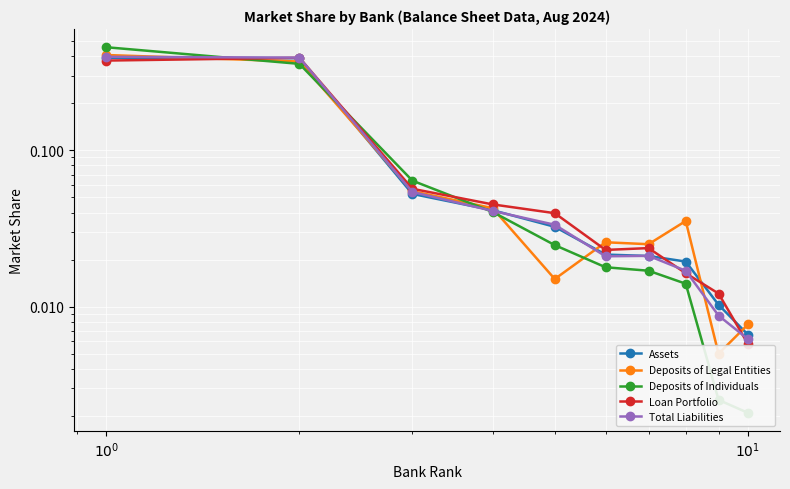

Is this an area chart (filled region under the line)?

No